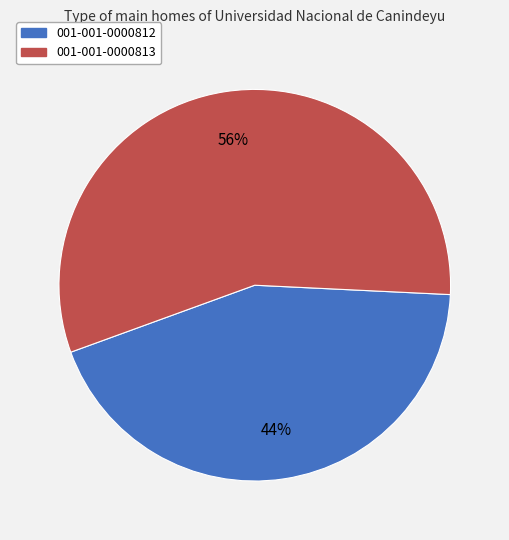

What is the smallest slice in the pie chart?

001-001-0000812